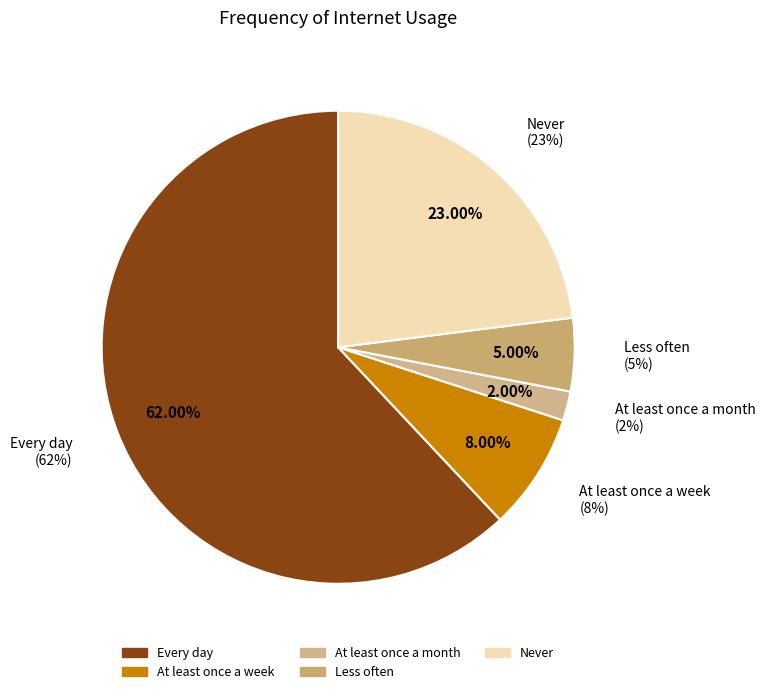

Which category has the smallest portion of the pie?

At least once a month